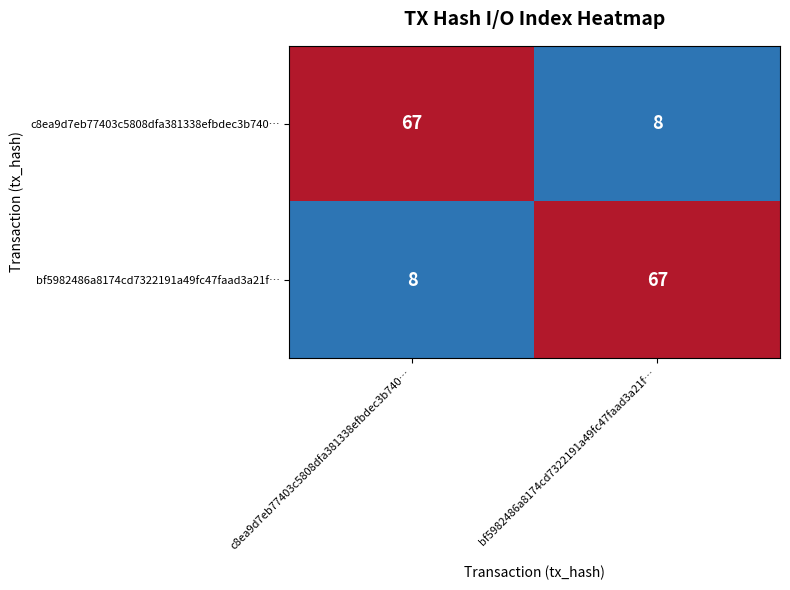

Reading left to right, what are all the values shown in this chart?

c8ea9d7eb77403c5808dfa381338efbdec3b740…: c8ea9d7eb77403c5808dfa381338efbdec3b740…=67	bf5982486a8174cd7322191a49fc47faad3a21f…=8
bf5982486a8174cd7322191a49fc47faad3a21f…: c8ea9d7eb77403c5808dfa381338efbdec3b740…=8	bf5982486a8174cd7322191a49fc47faad3a21f…=67